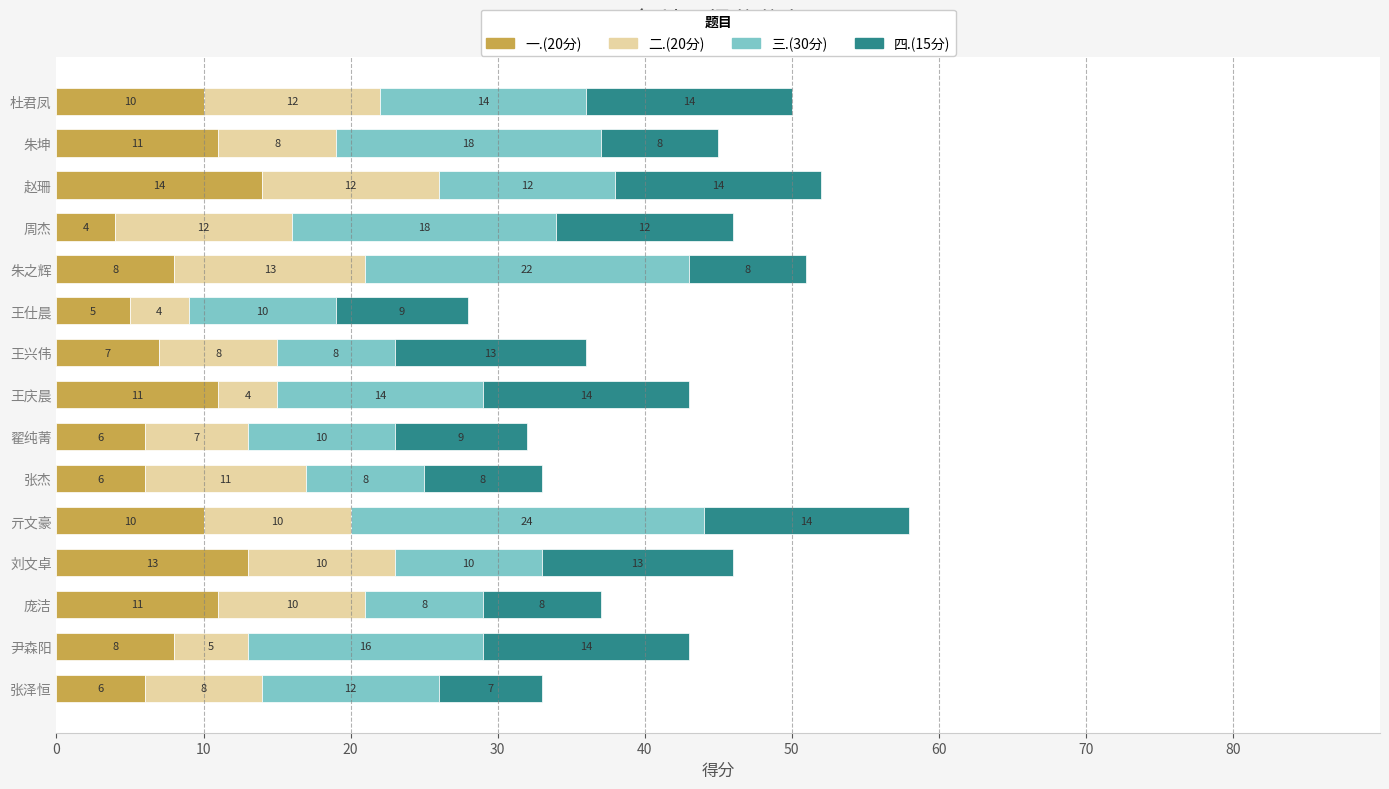

What is the average value of the 一.(20分) series?

9